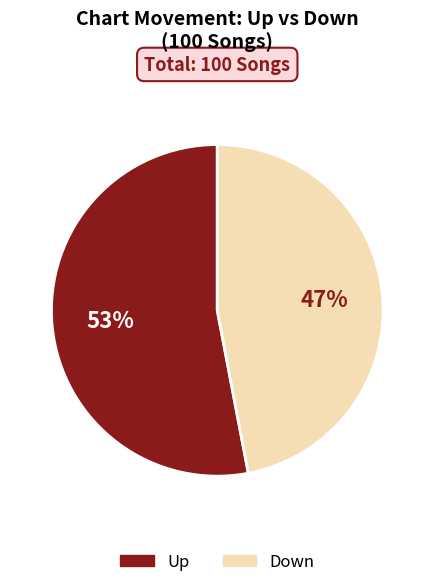

Is there a majority slice in this chart?

Yes